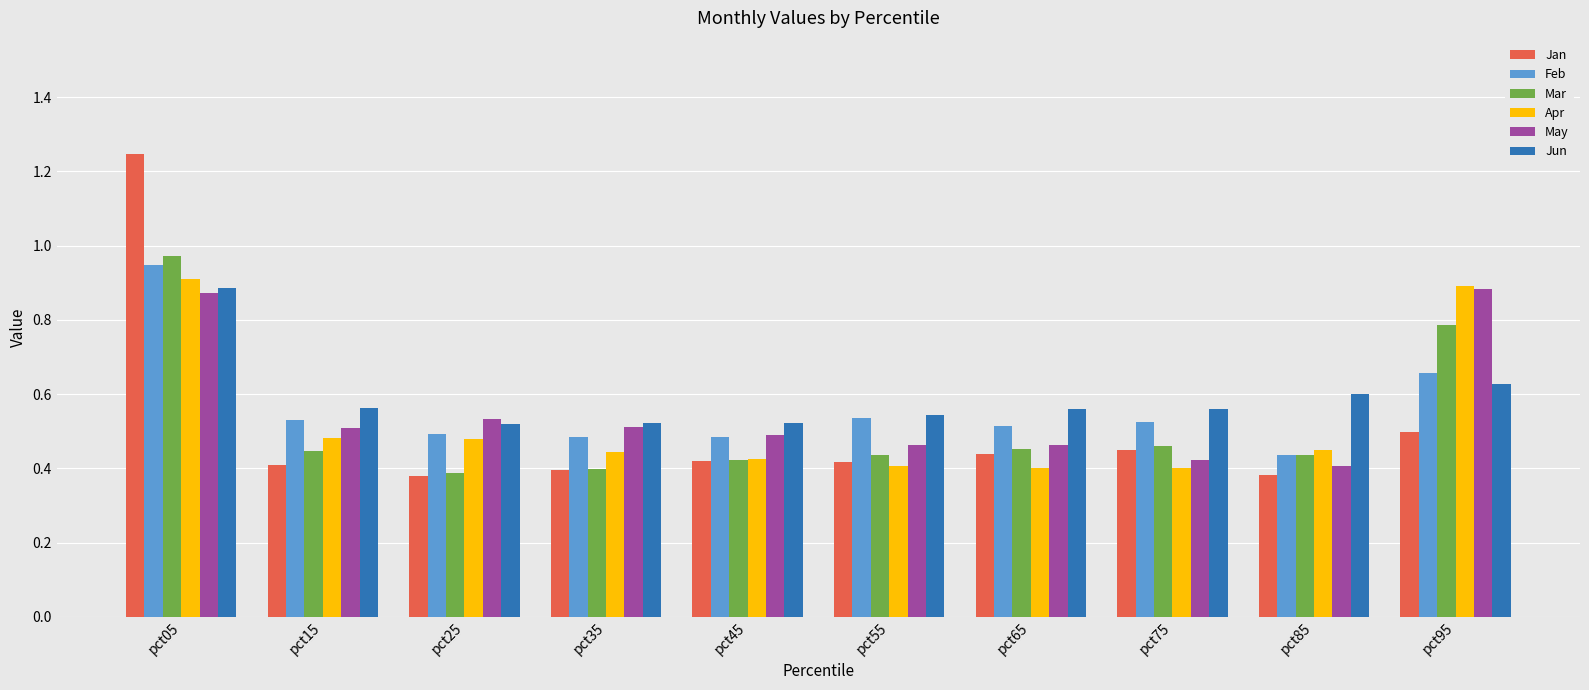

Which series has the largest range (max minus min)?

Jan